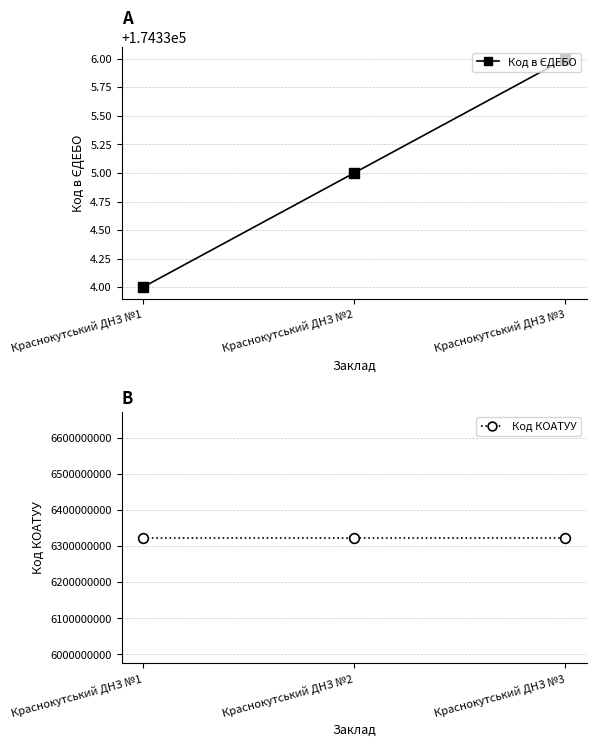

Rank the series by their maximum value, from highest to lowest.

Код КОАТУУ, Код в ЄДЕБО